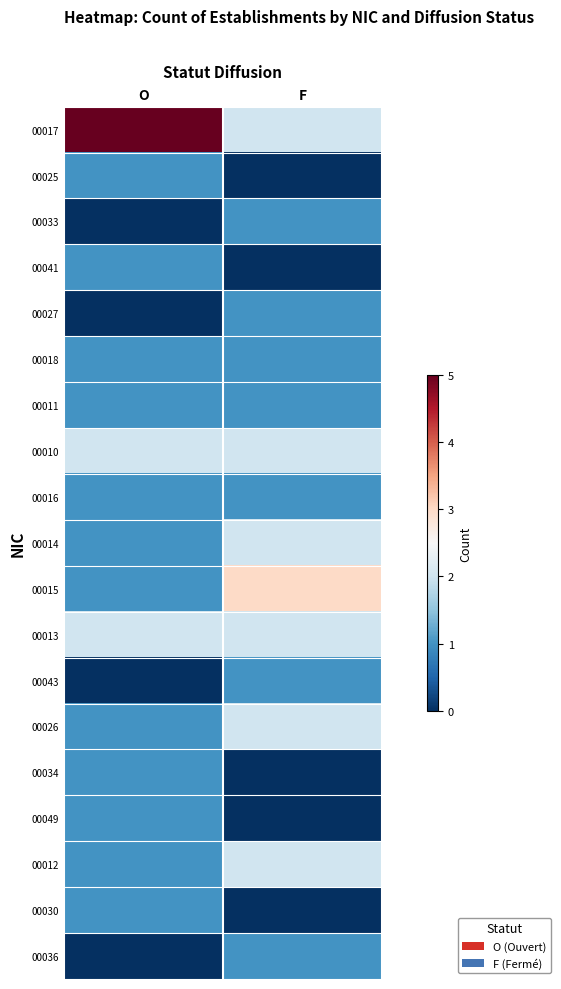

Reading left to right, transcribe all the data shown in this chart.

00017: O=5	F=2
00025: O=1	F=0
00033: O=0	F=1
00041: O=1	F=0
00027: O=0	F=1
00018: O=1	F=1
00011: O=1	F=1
00010: O=2	F=2
00016: O=1	F=1
00014: O=1	F=2
00015: O=1	F=3
00013: O=2	F=2
00043: O=0	F=1
00026: O=1	F=2
00034: O=1	F=0
00049: O=1	F=0
00012: O=1	F=2
00030: O=1	F=0
00036: O=0	F=1